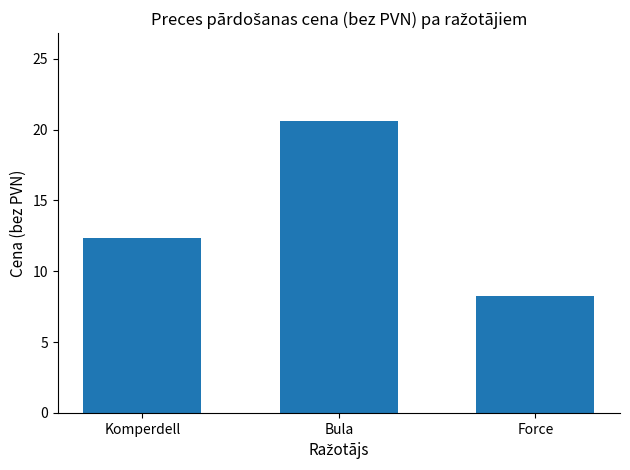

List the labels in order of value, smallest first.

Force, Komperdell, Bula